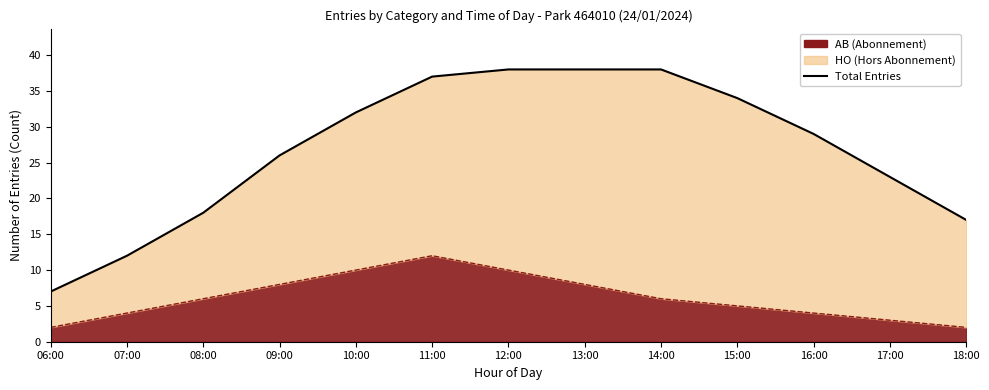

Which has a higher value, 06:00 or 18:00?

18:00